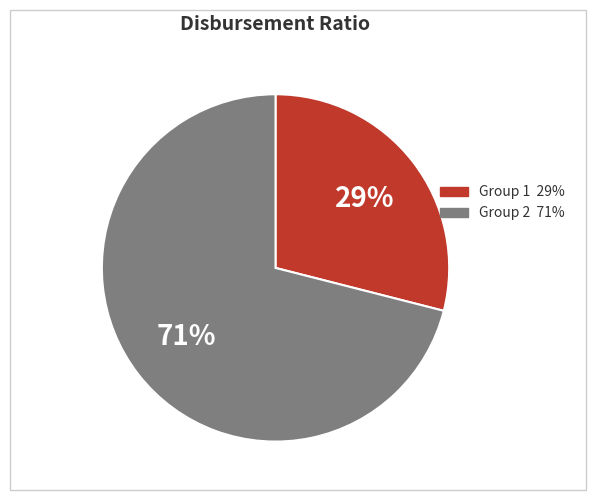

Does any single category account for the majority?

Yes